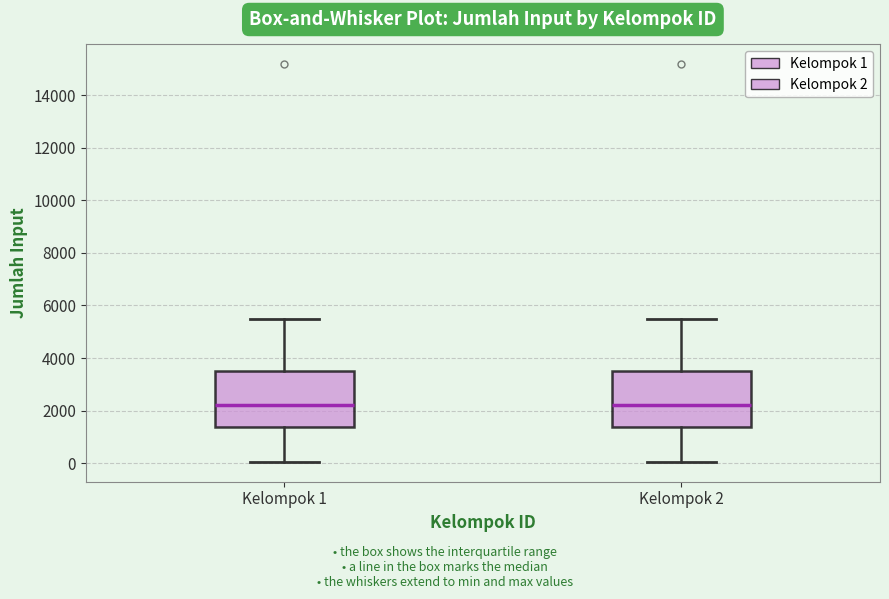

Where does the upper whisker of the box for Kelompok 2 end on the y-axis? The values are not printed on the chart, so give them approximately, as read against the axis.

5400